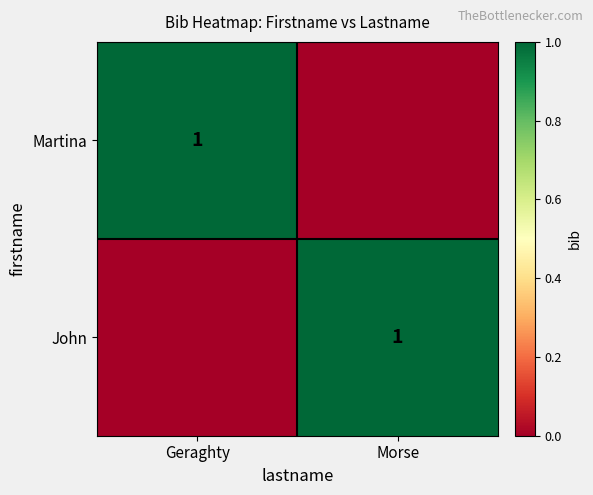

What is the greatest value displayed?

1